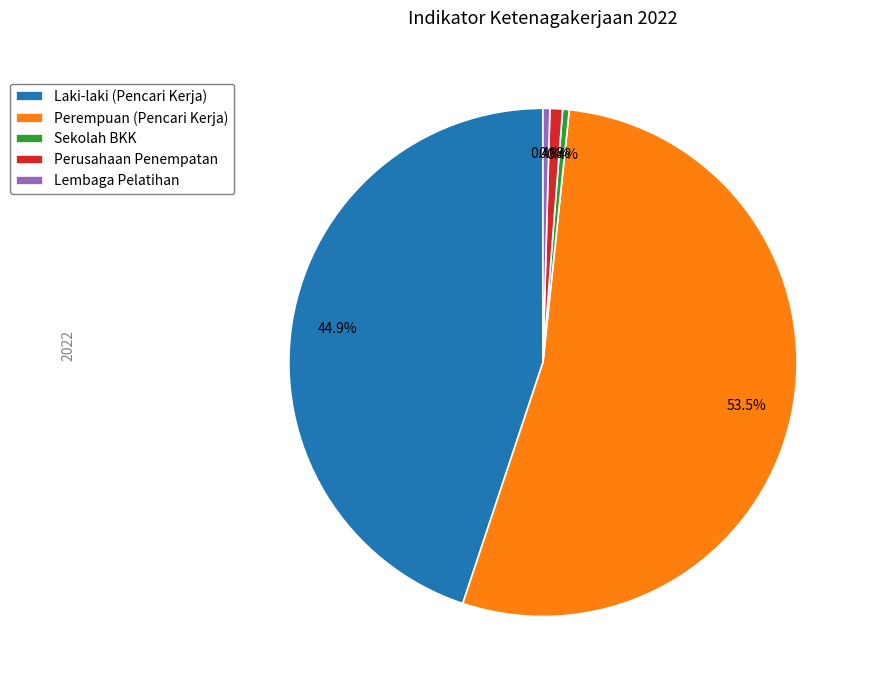

Is the sum of Perempuan (Pencari Kerja) and Perusahaan Penempatan greater than half?

Yes